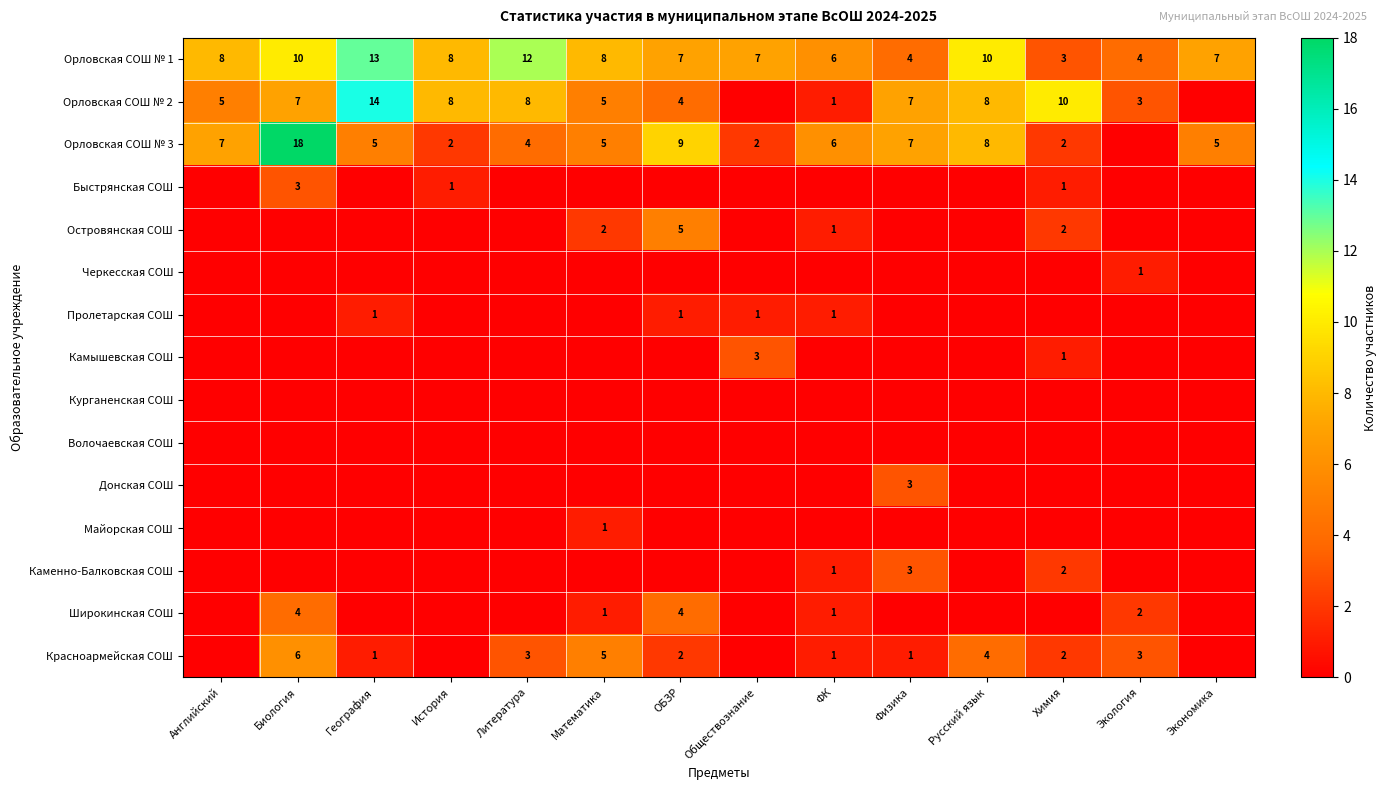

What is the highest value of the Орловская СОШ № 1 series?

13